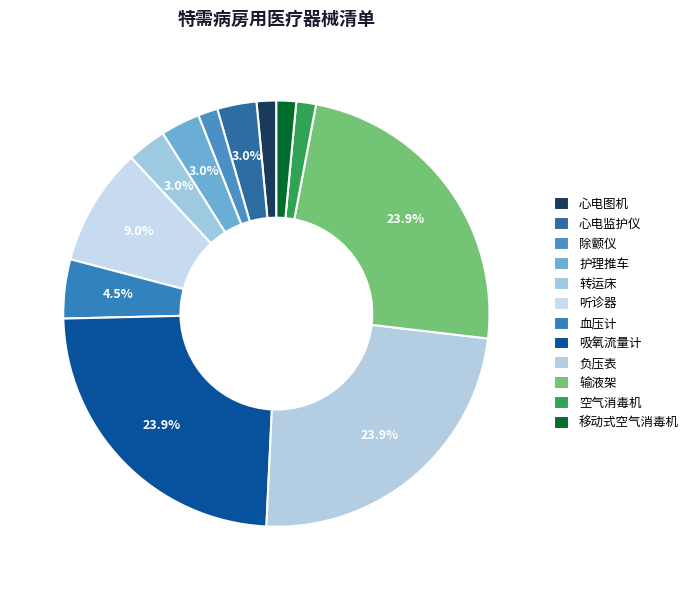

What percentage is the 护理推车 slice, to the nearest percent?

3%